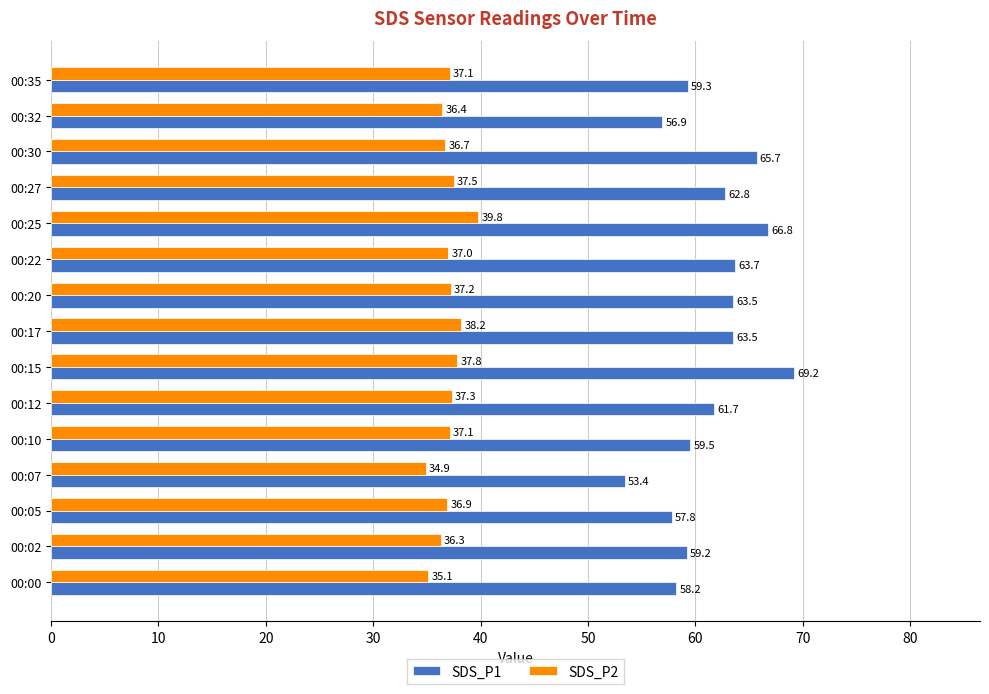

What is the greatest value displayed?

69.2